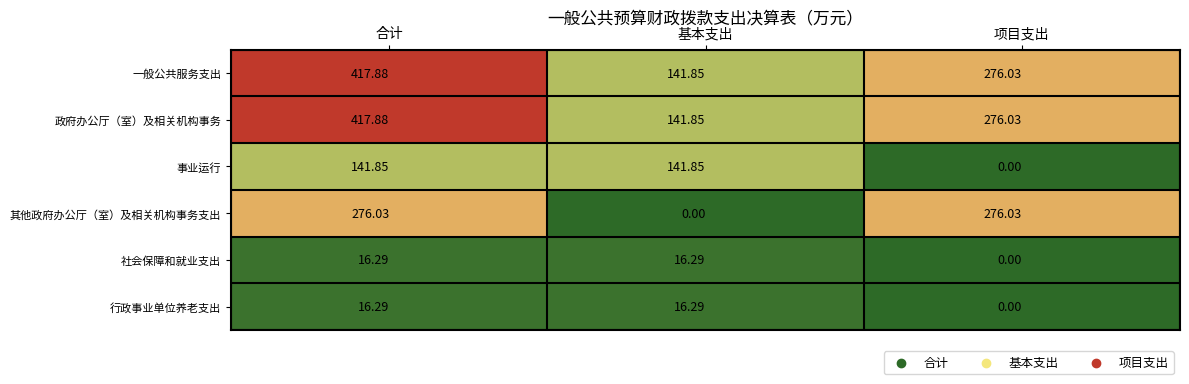

At which label does 一般公共服务支出 first exceed 276?

合计